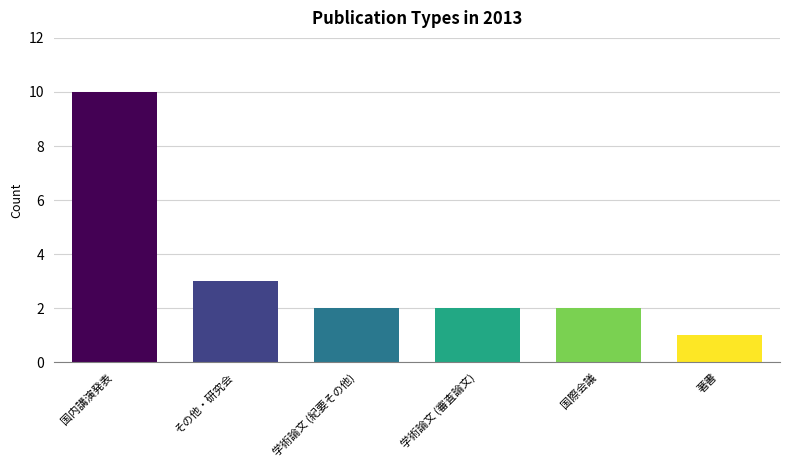

How many categories are shown in the chart?

6